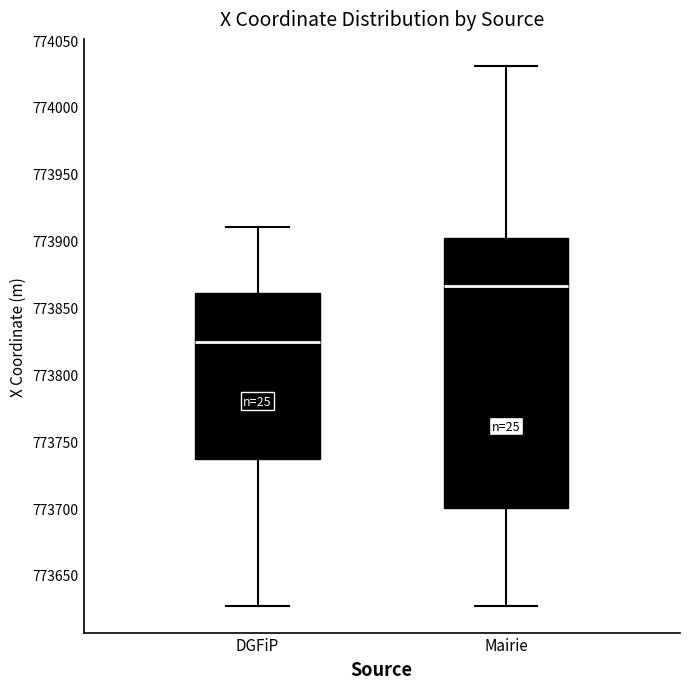

Where does the lower whisker of the box for DGFiP end on the y-axis? The values are not printed on the chart, so give them approximately, as read against the axis.

773625